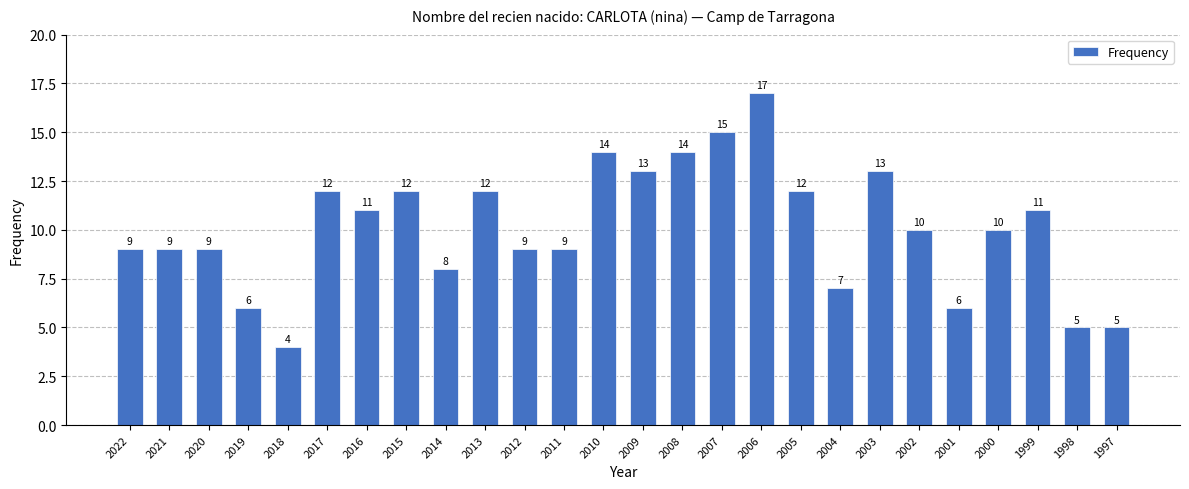

What is the difference between the maximum and second lowest values?

12